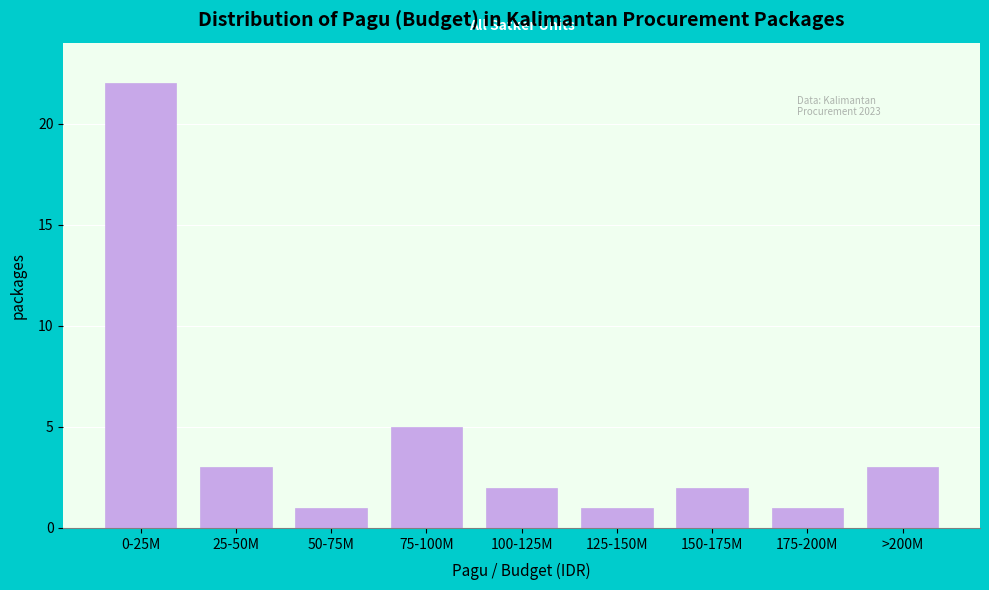

Reading right to left, list all the values displayed in this chart.

3	1	2	1	2	5	1	3	22